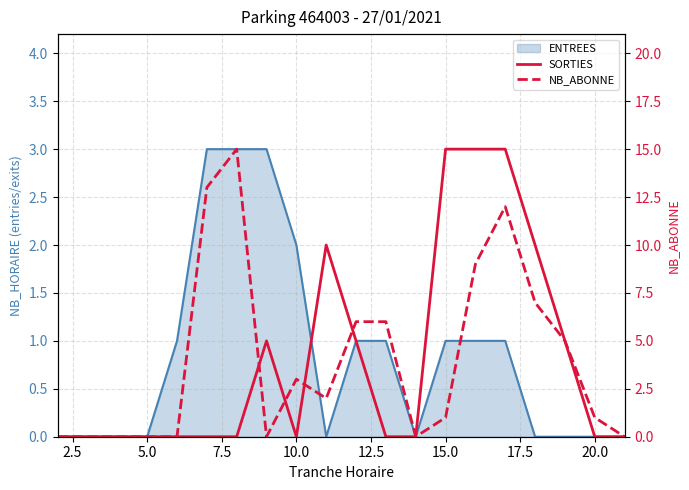

Which series has the widest spread of values?

NB_ABONNE